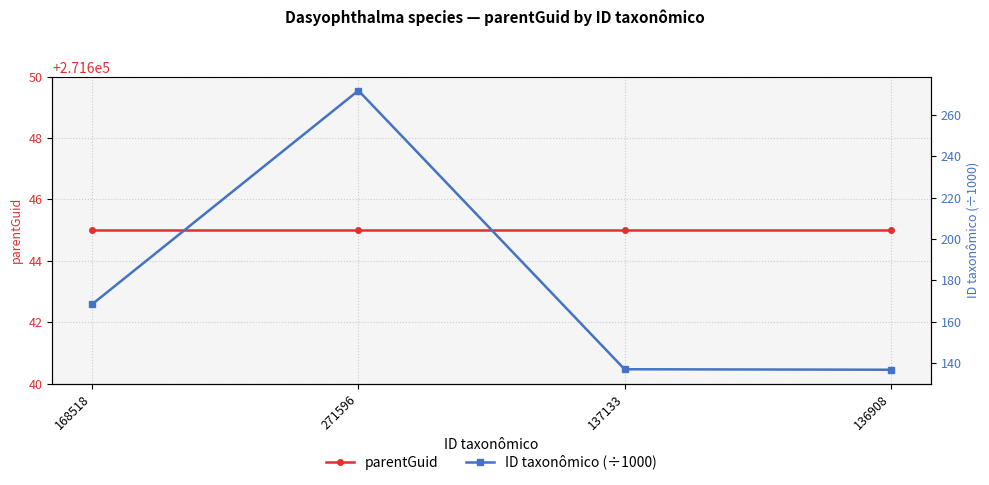

How many values in the ID taxonômico (÷1000) series exceed 168?

2